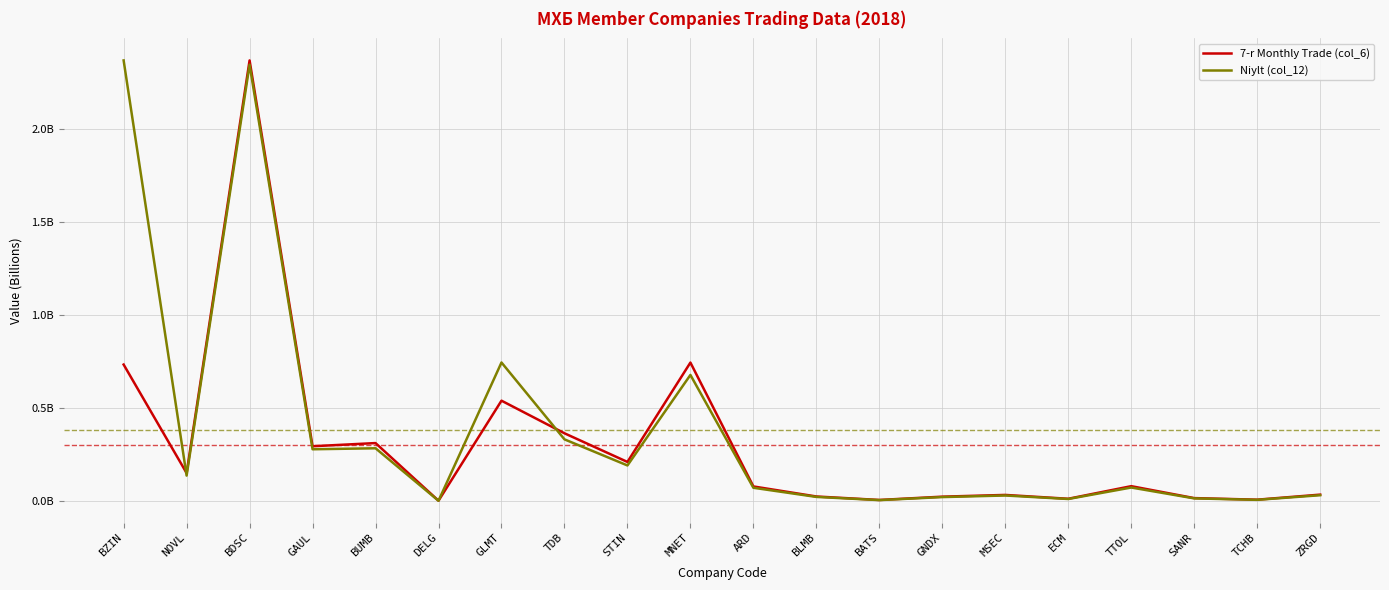

Is this an area chart (filled region under the line)?

No